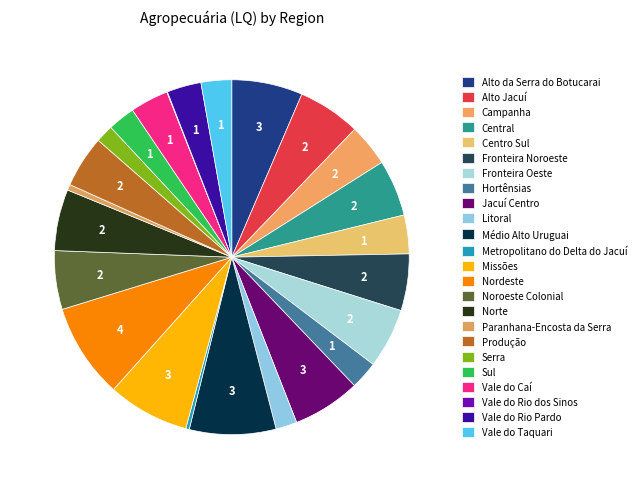

To the nearest percent, what is the combined percentage of Campanha and Produção?

9%